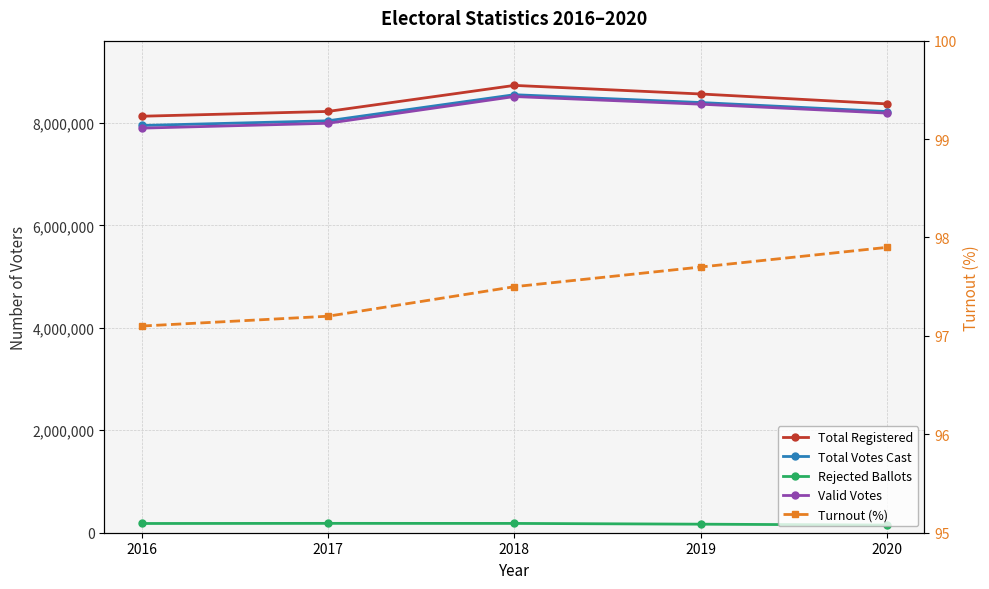

Which series changed the most between 2016 and 2020?

Valid Votes